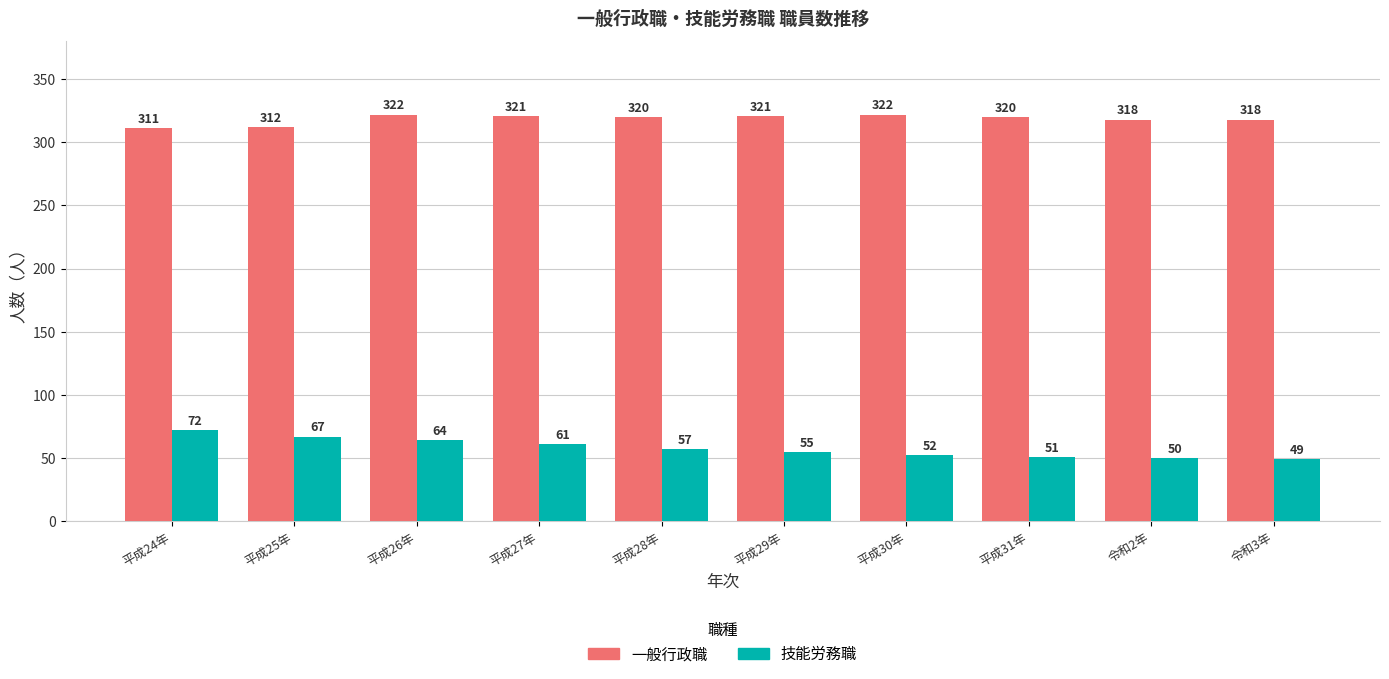

True or false: 技能労務職 has a value of 64 at 平成26年.

True